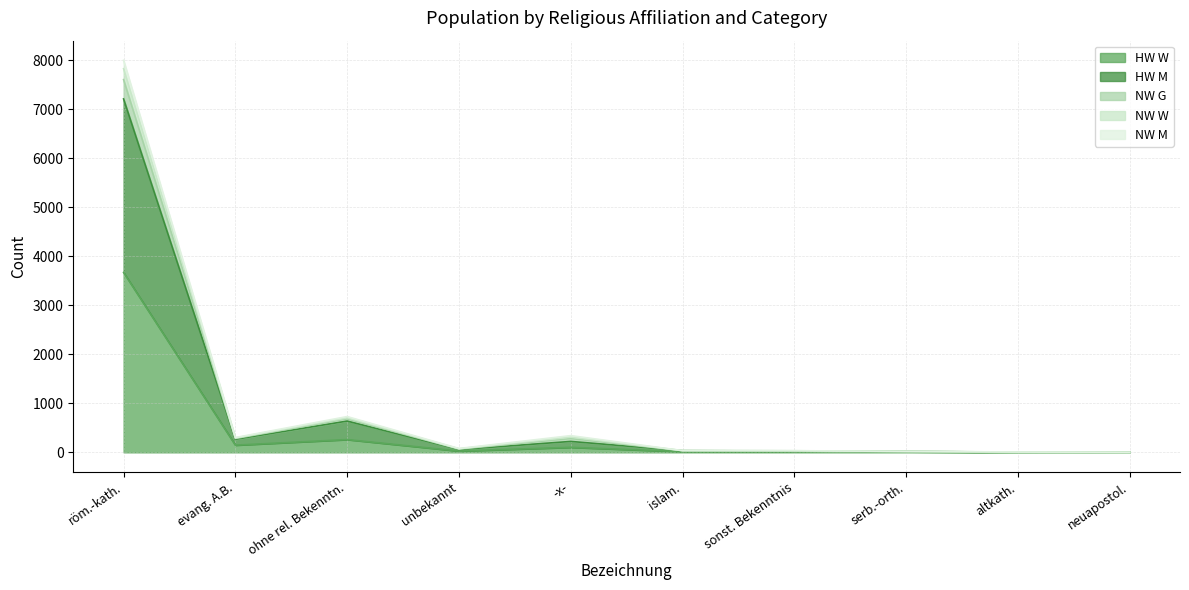

At which category is the sum across all series the highest?

röm.-kath.